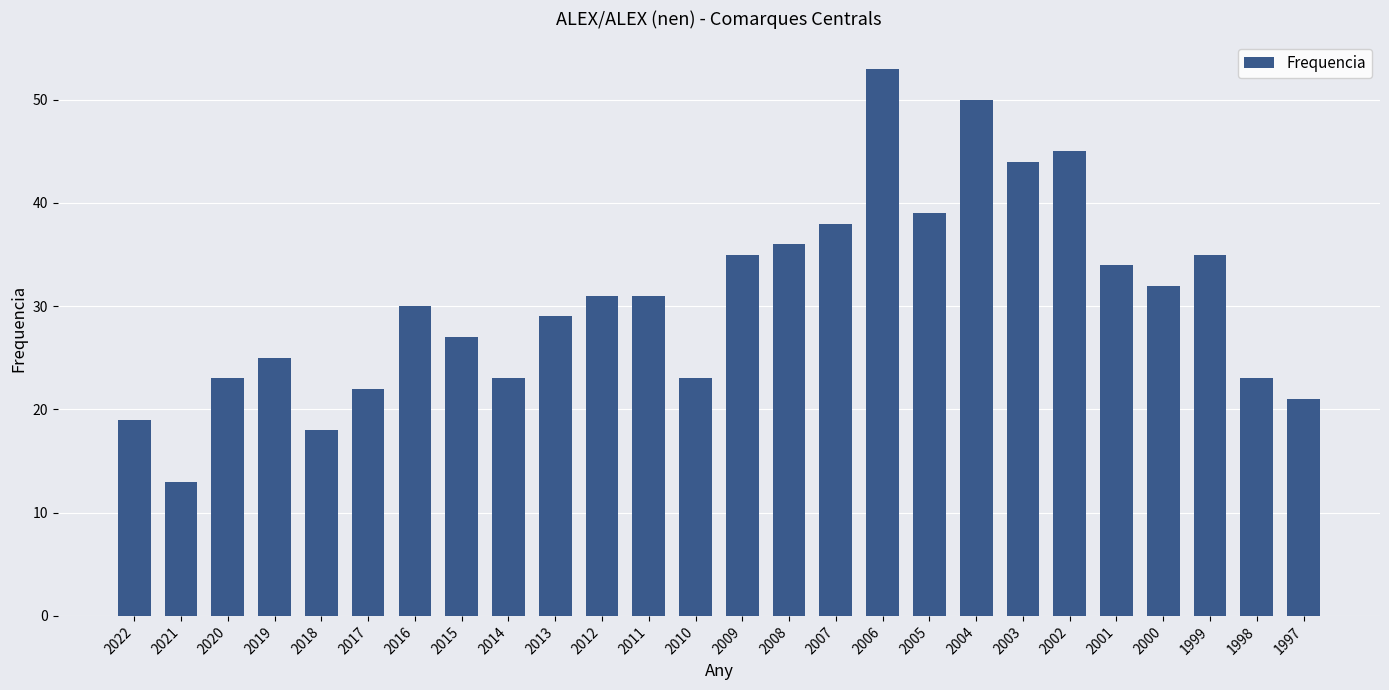

Which has a higher value, 2002 or 1998?

2002